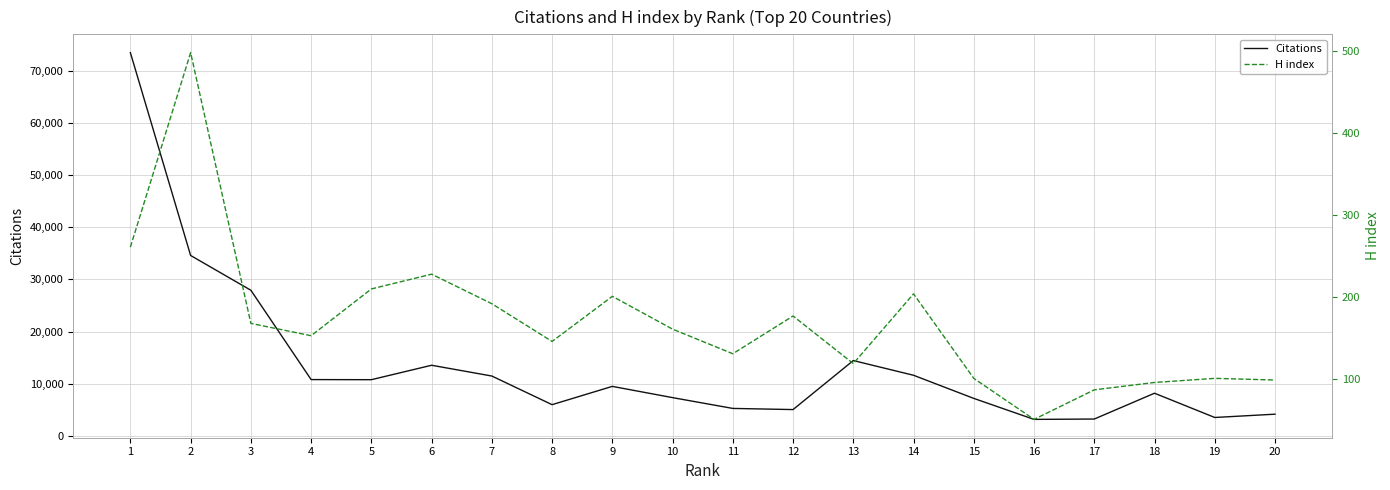

What is the sum of all Citations values?

270937